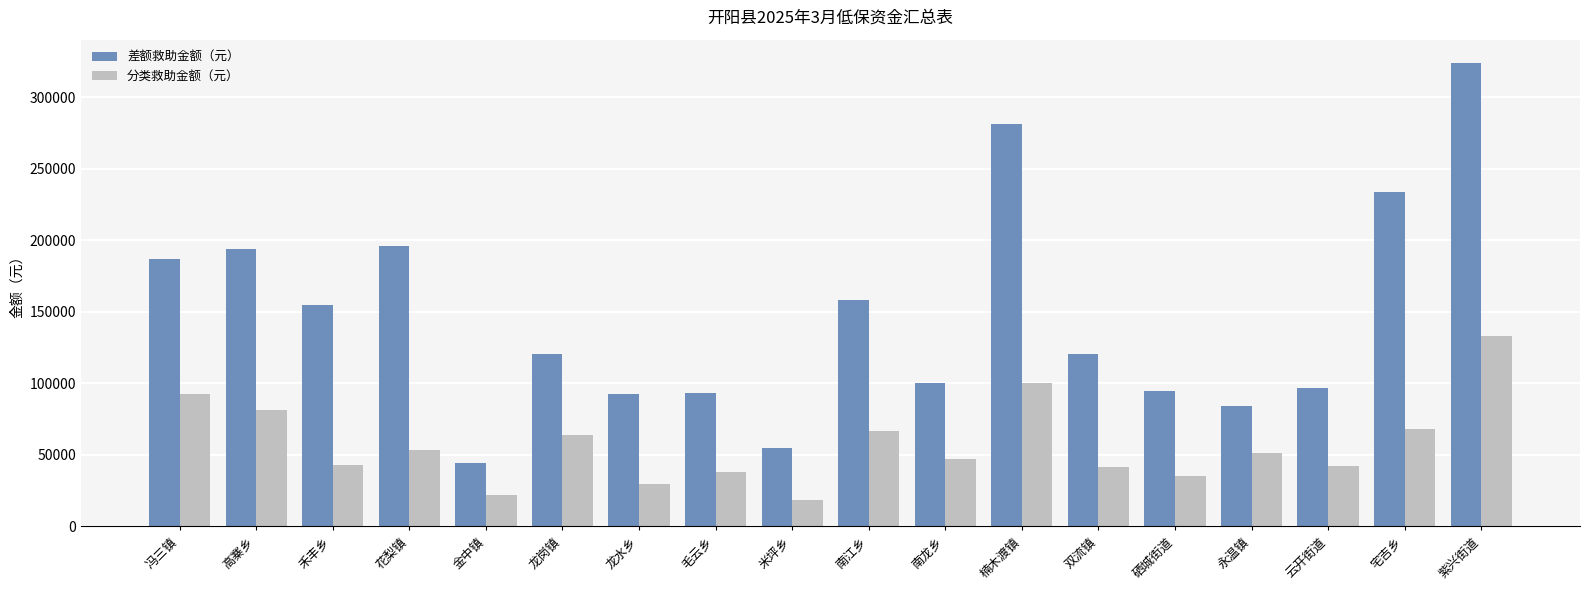

At which category does the chart reach its peak across all series?

紫兴街道